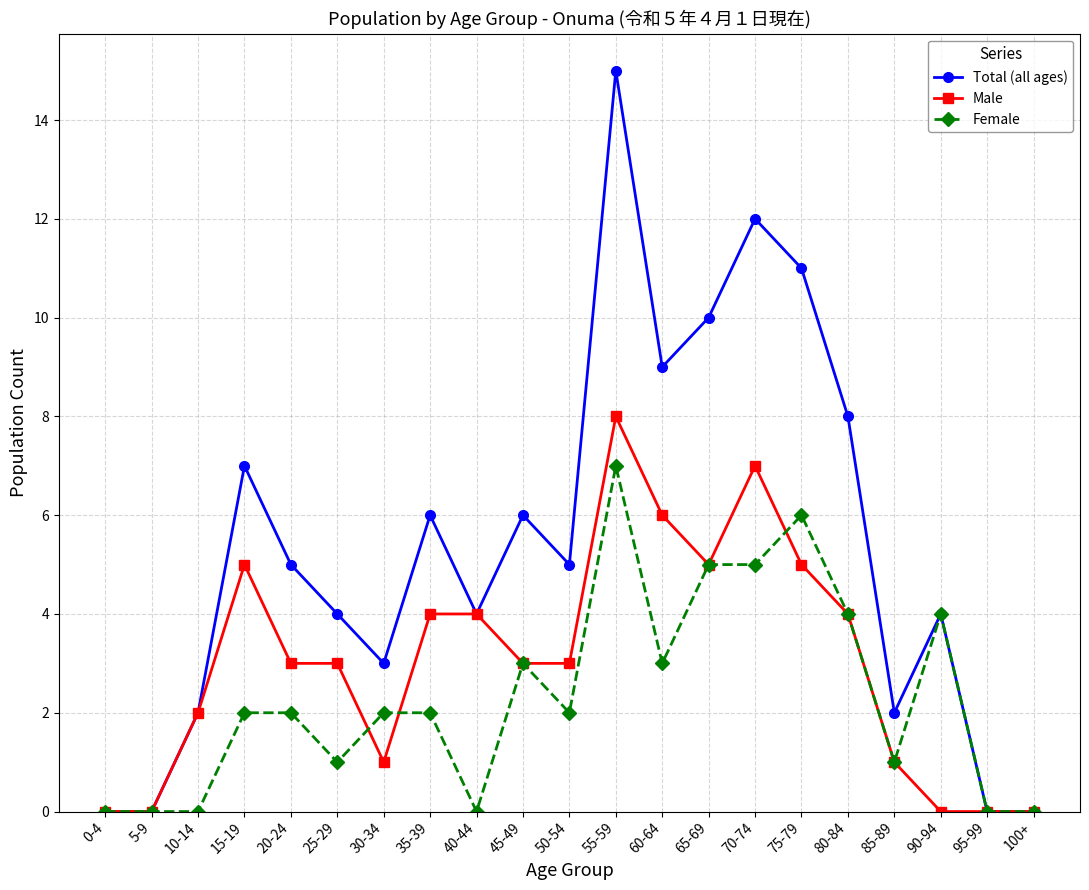

True or false: Female has a value of 2 at 75-79.

False